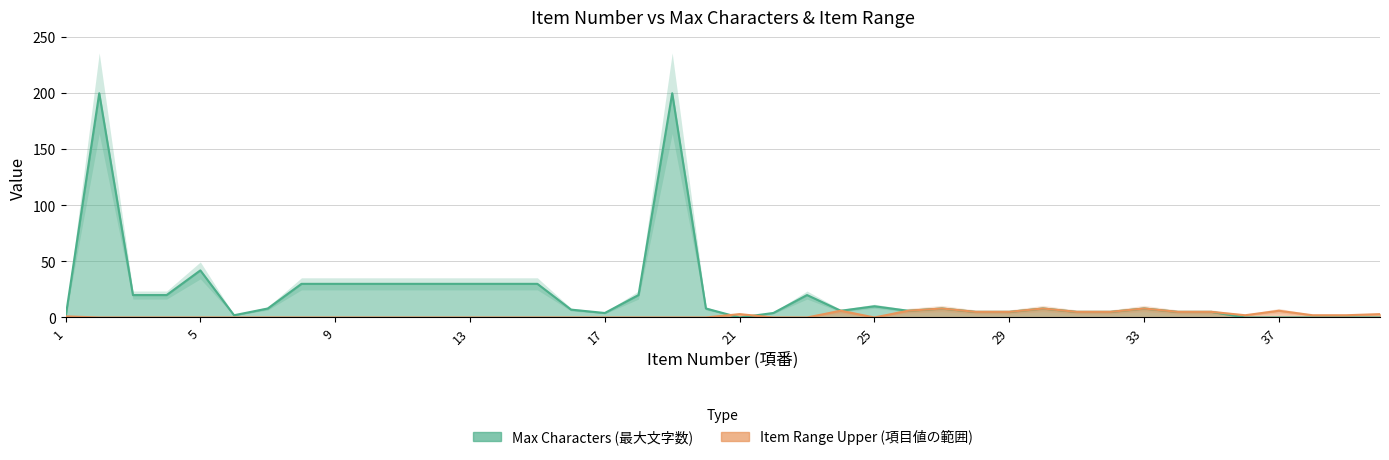

True or false: item_range_upper has a value of 4 at 17.

False